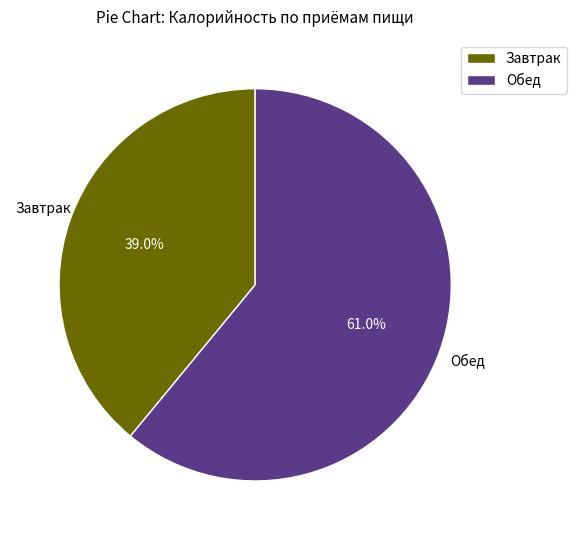

Combined, do Обед and Завтрак account for over 50%?

Yes